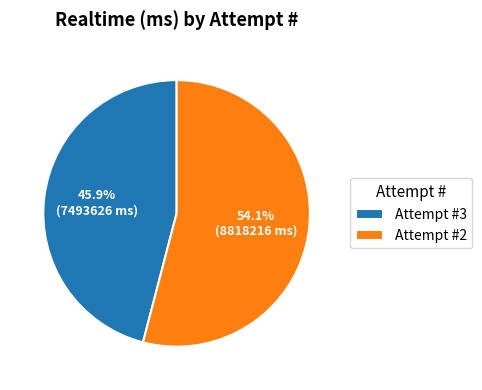

Count the number of slices in the pie.

2